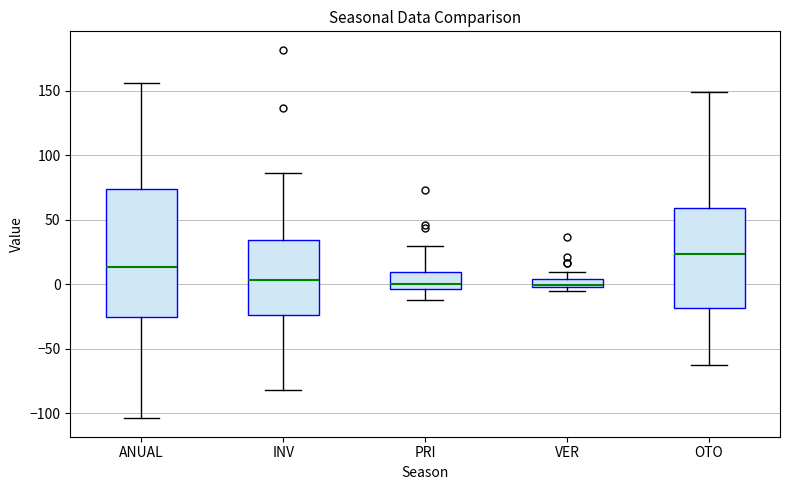

Which box has the highest median line?

OTO